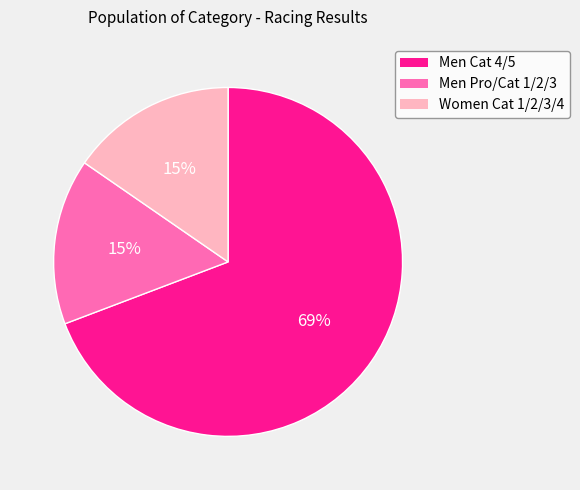

Which slice represents more than half of the pie?

Men Cat 4/5